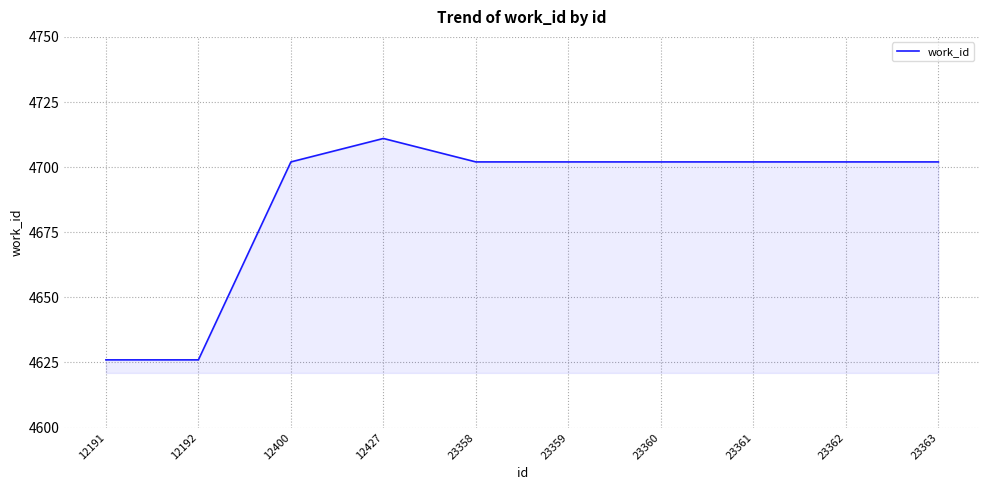

The chart shows a value of 7710 at 23358. True or false?

False